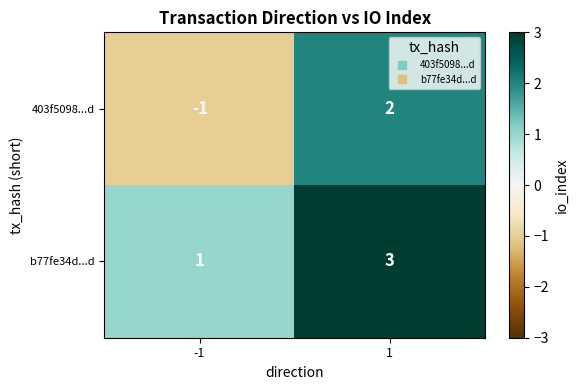

The value of 403f5098...d at 1 is 2. True or false?

True